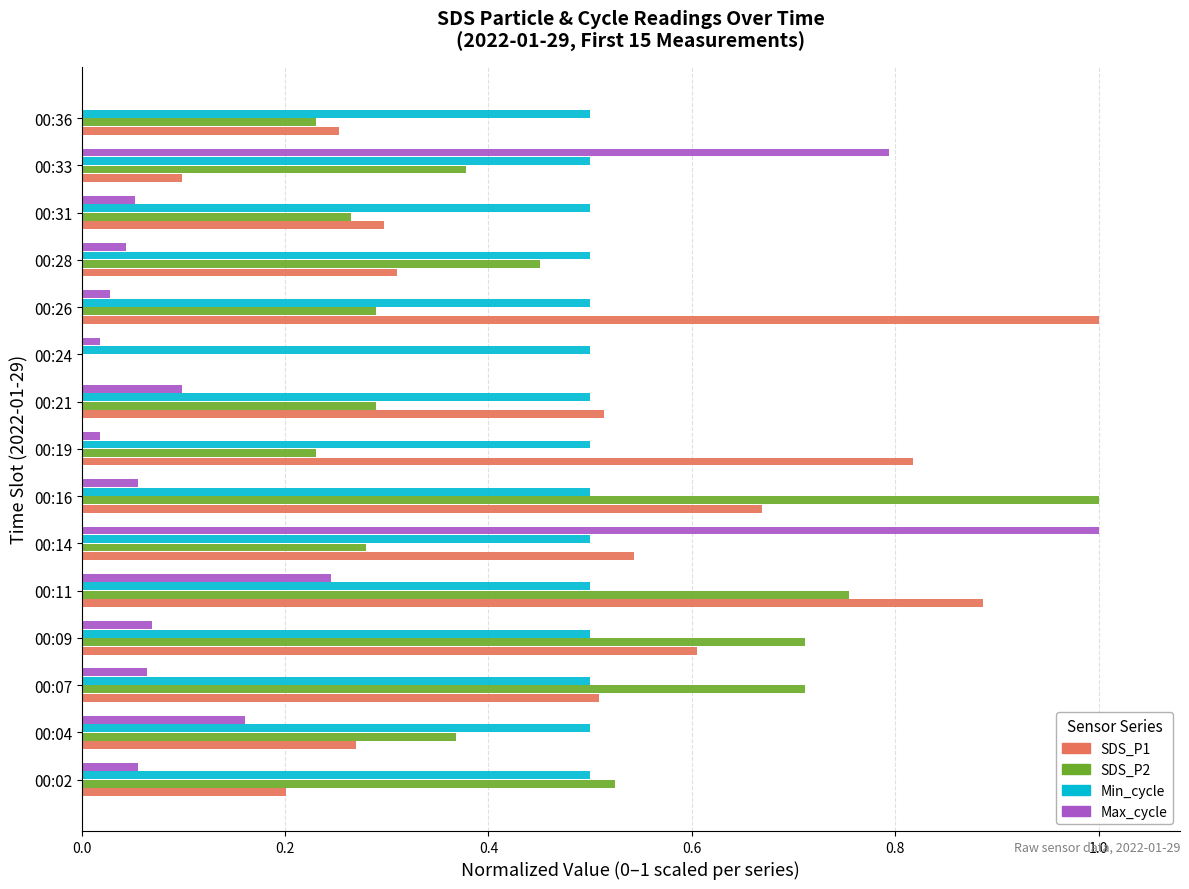

The value of Min_cycle at 00:21 is 0.5. True or false?

True